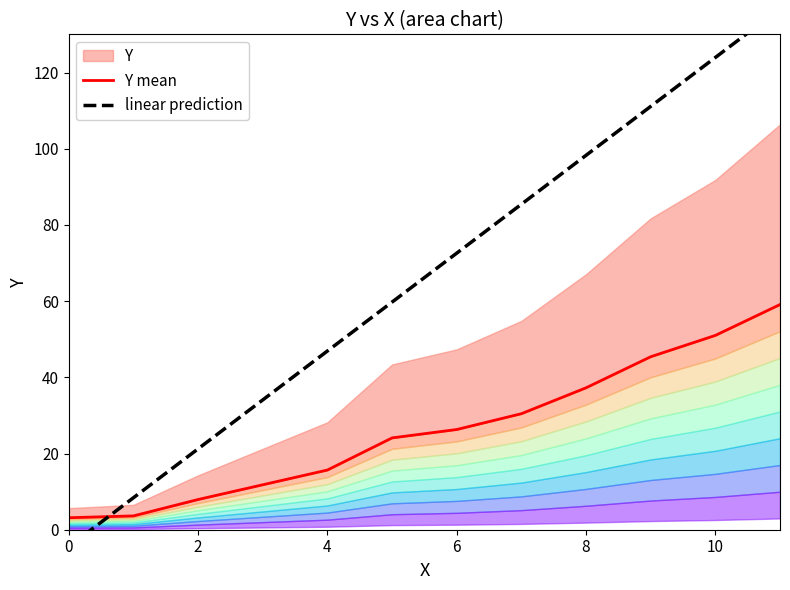

What is the difference between the maximum and second lowest values in the linear prediction series?

128.4